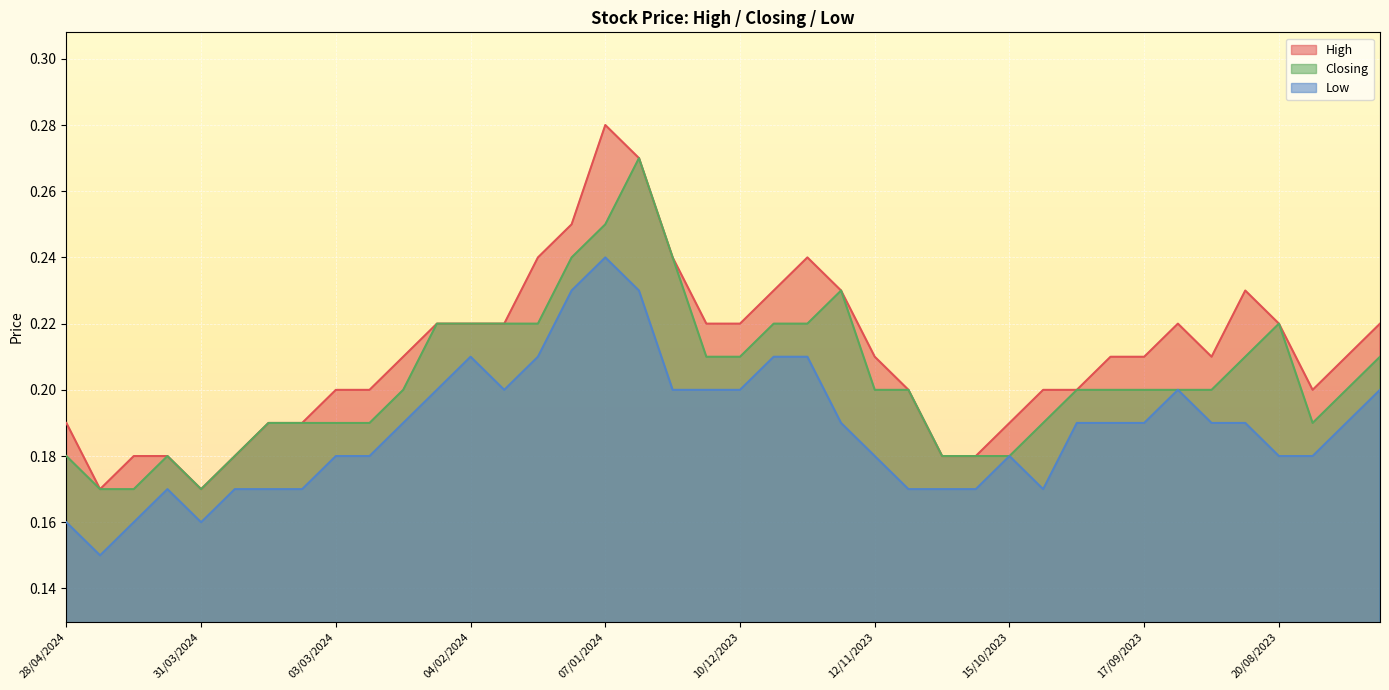

In Closing, how many points are lower than both neighbors (excluding endpoints)?

2